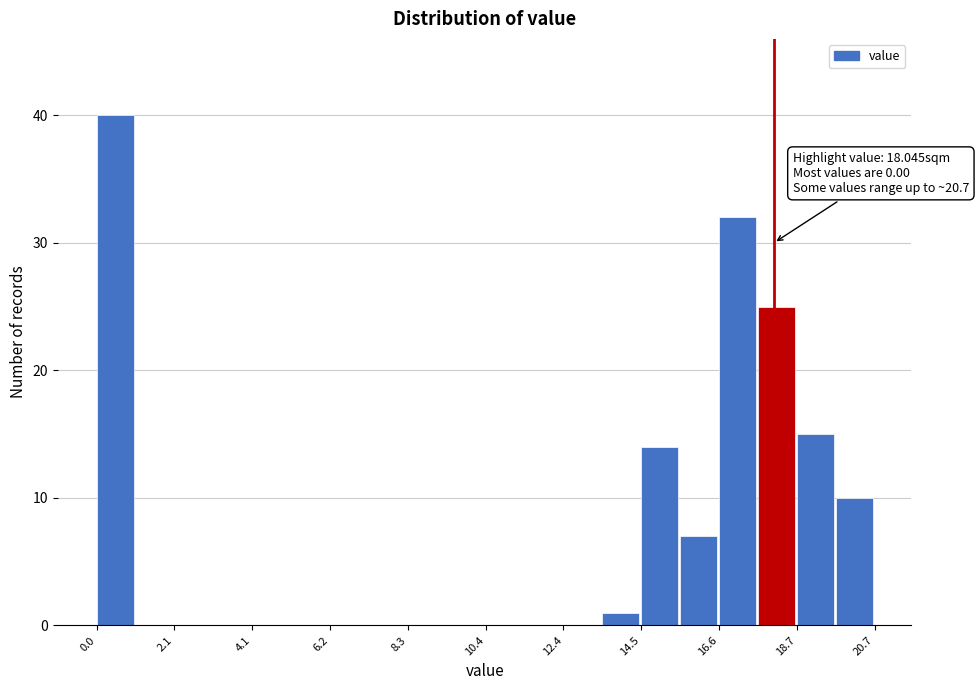

Around what value on the x-axis is the tallest bar? Give the approximate position of its centre, as read against the axis.

0.5